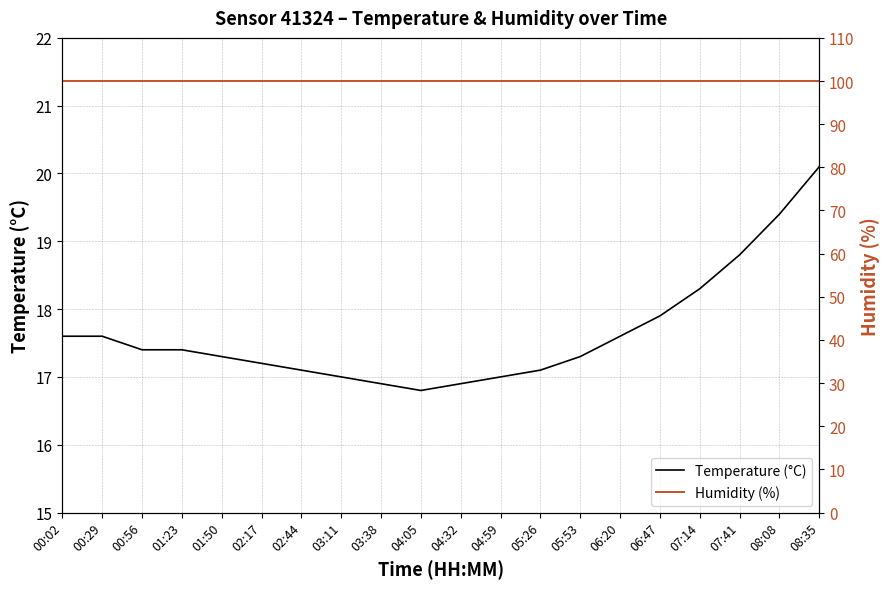

What are all the series names shown in the legend?

Temperature (°C), Humidity (%)